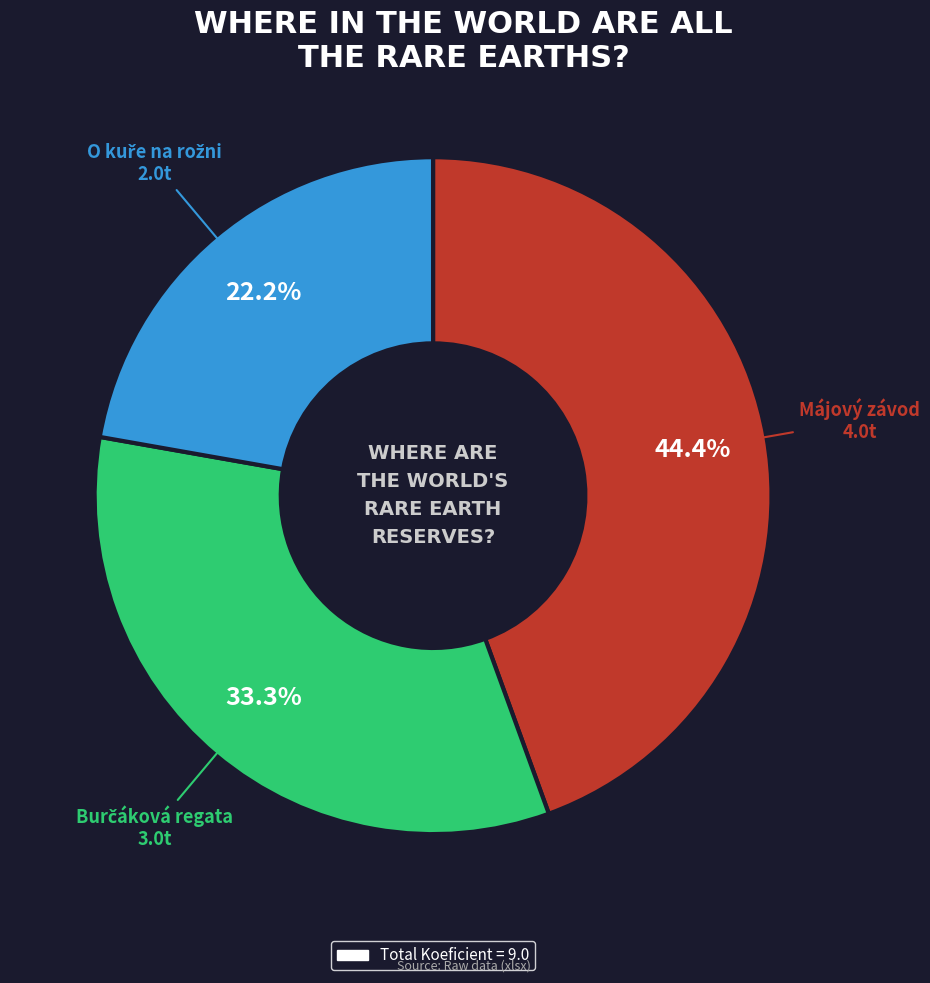

Which slice is the largest?

Májový závod